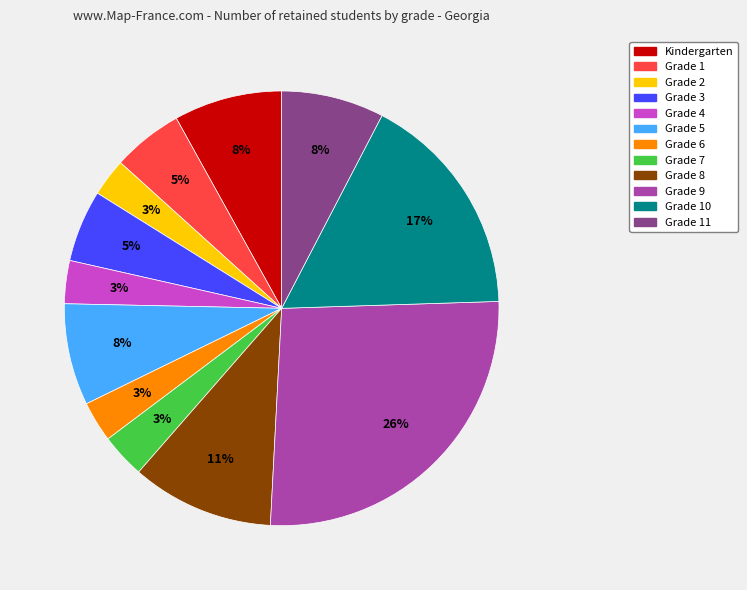

To the nearest percent, what is the average slice percentage?

8%